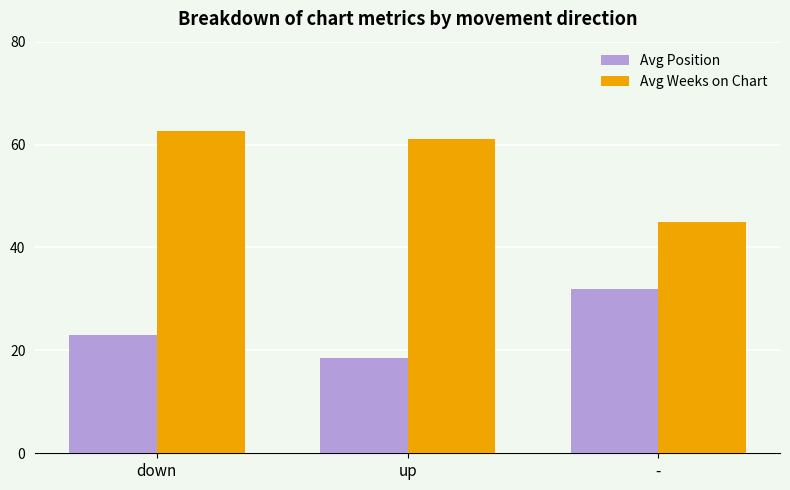

What is the maximum value for Avg Position?

32.0